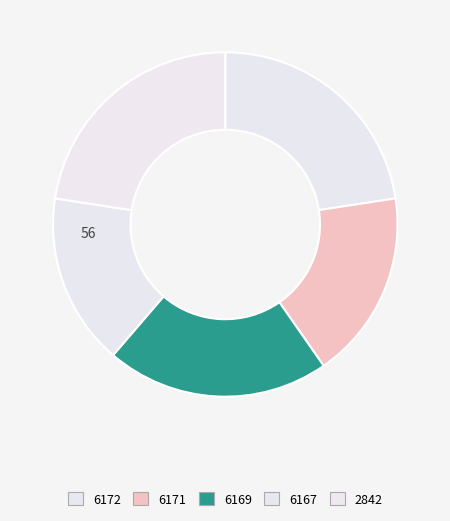

Which slice is the smallest?

6167